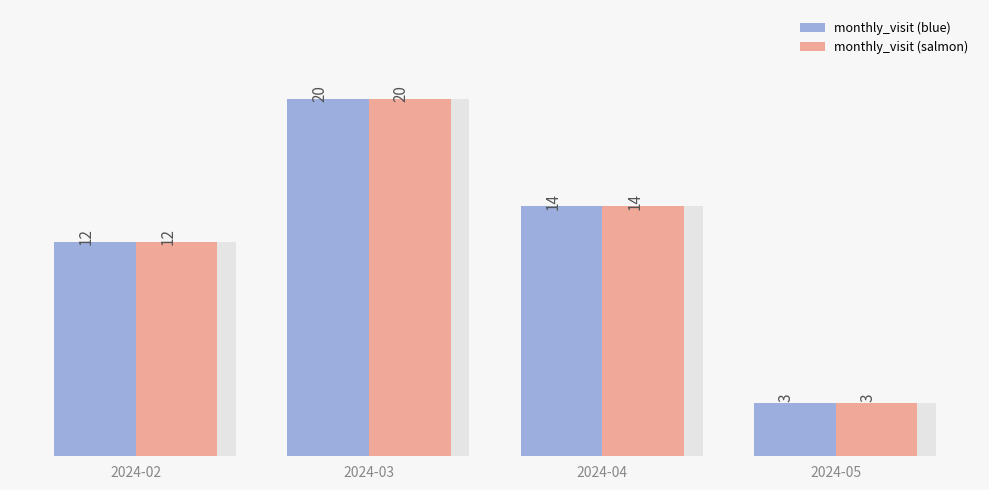

Reading right to left, transcribe all the data shown in this chart.

monthly_visit (blue): 2024-05=3	2024-04=14	2024-03=20	2024-02=12
monthly_visit (salmon): 2024-05=3	2024-04=14	2024-03=20	2024-02=12